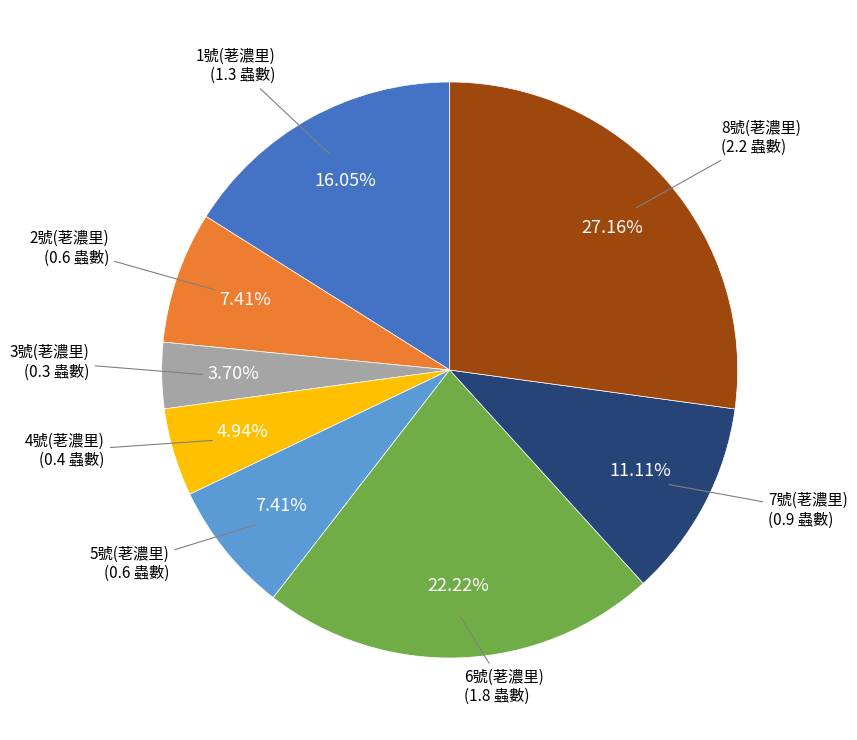

Does any single category account for the majority?

No